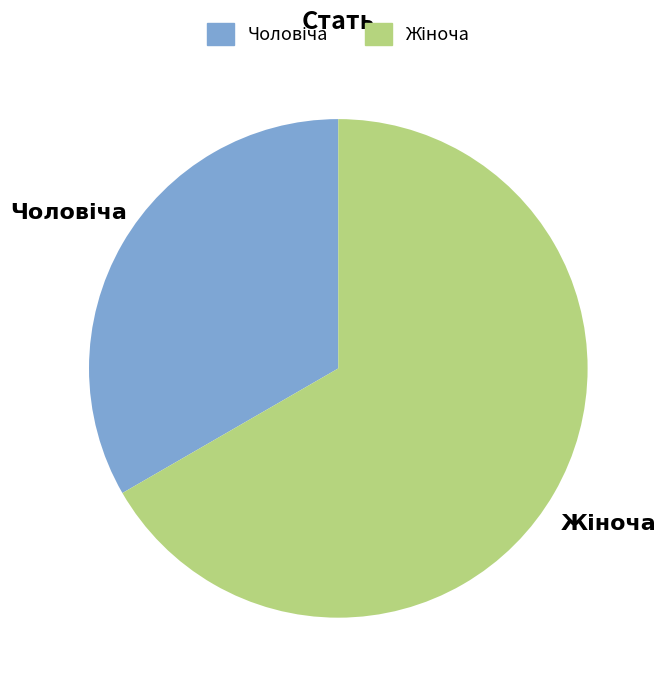

Does any single category account for the majority?

Yes